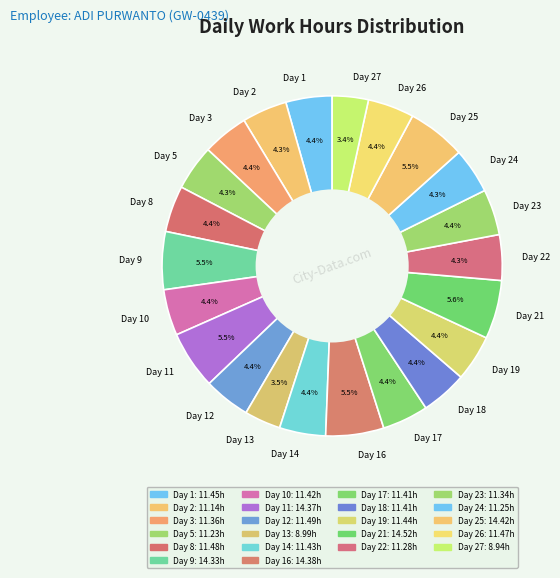

What is the total percentage of Day 11 and Day 5?

9.8%